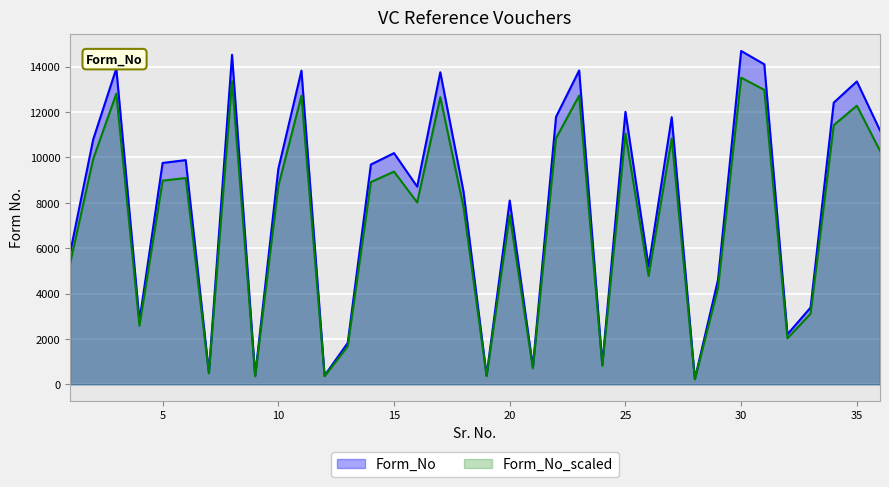

Reading left to right, what are all the values shown in this chart?

5777	10788	13917	2806	9754	9879	522	14520	385	9489	13821	384	1824	9684	10187	8710	13750	8510	390	8098	763	11784	13830	884	12006	5191	11770	236	4604	14688	14101	2202	3382	12410	13345	11186